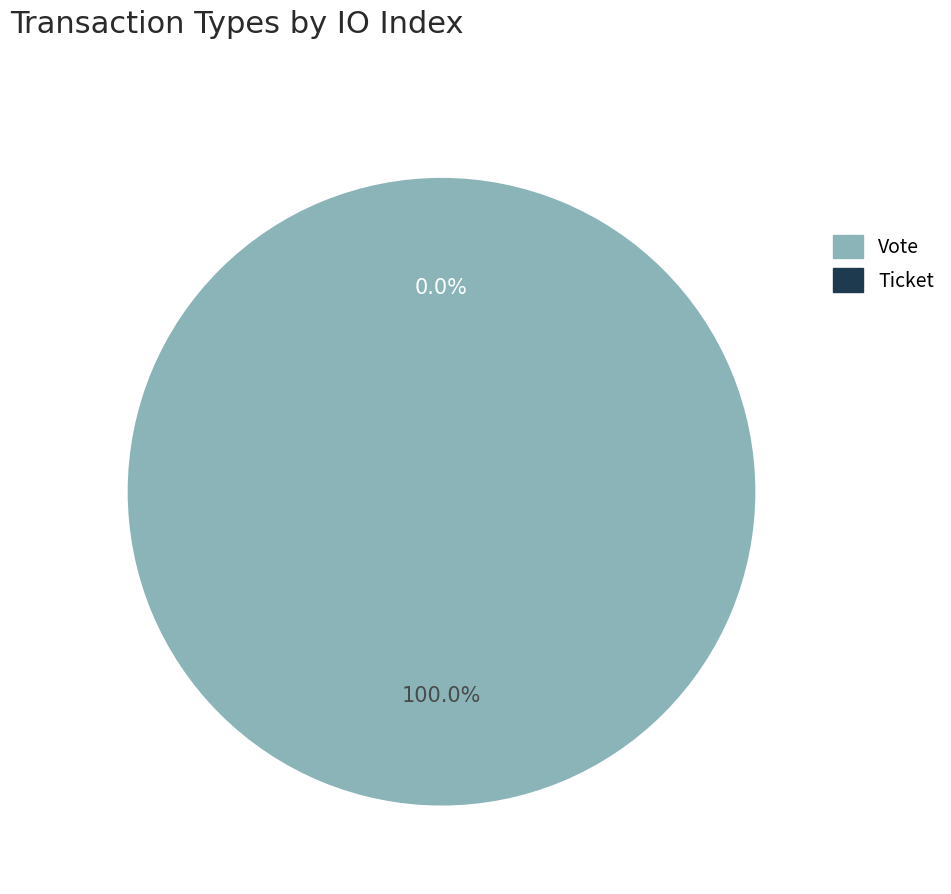

How many slices are in this pie chart?

2